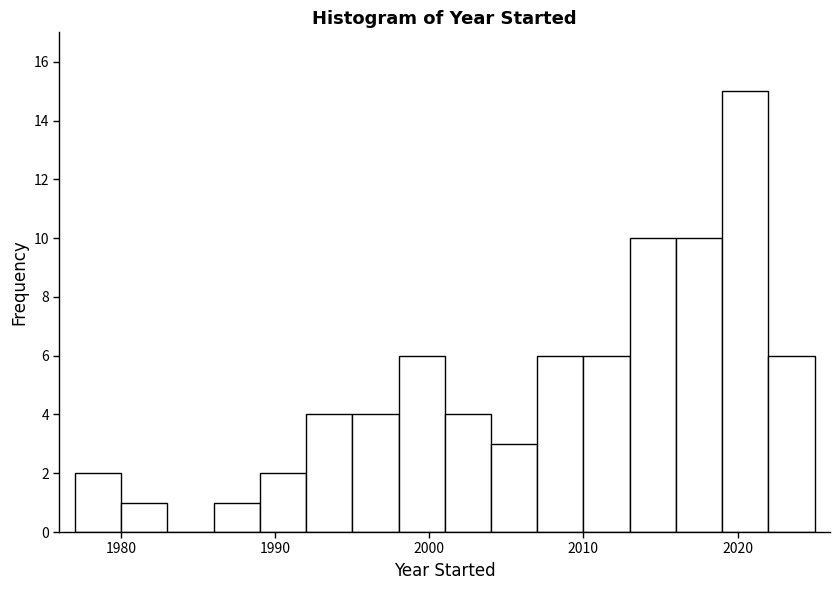

Read against the x-axis, roughly where is the centre of the tallest bar?

2021